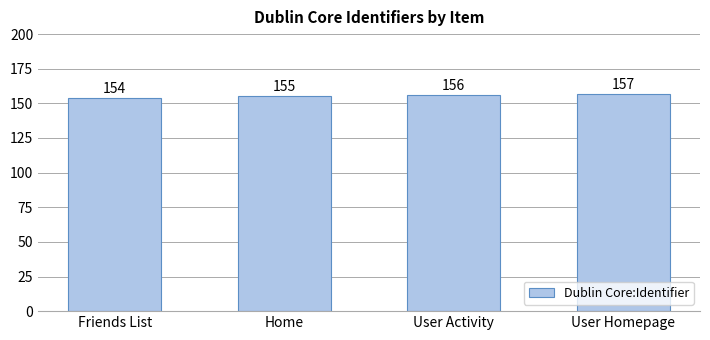

What position from the right is Home?

3